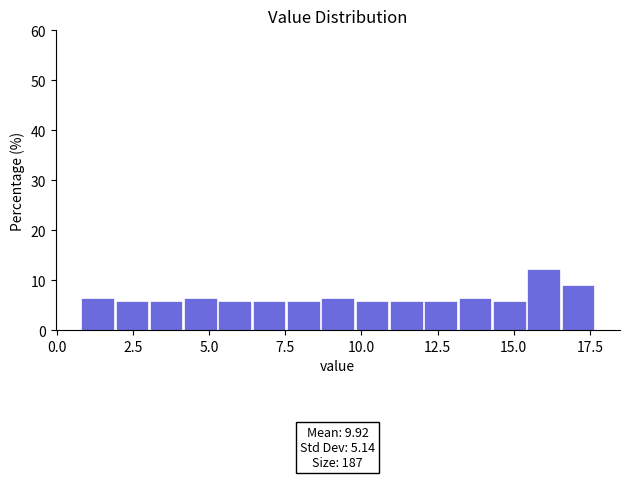

Around what value on the x-axis is the tallest bar? Give the approximate position of its centre, as read against the axis.

16.0